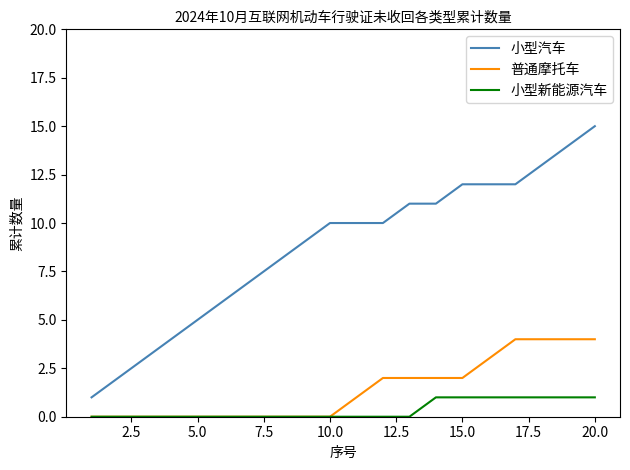

What is the sum of all 普通摩托车 values?

28